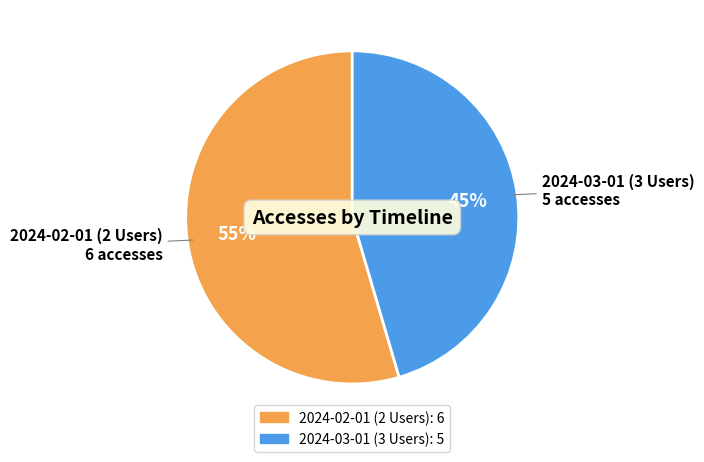

The 2024-03-01 (3 Users) slice represents 45% of the pie. True or false?

True